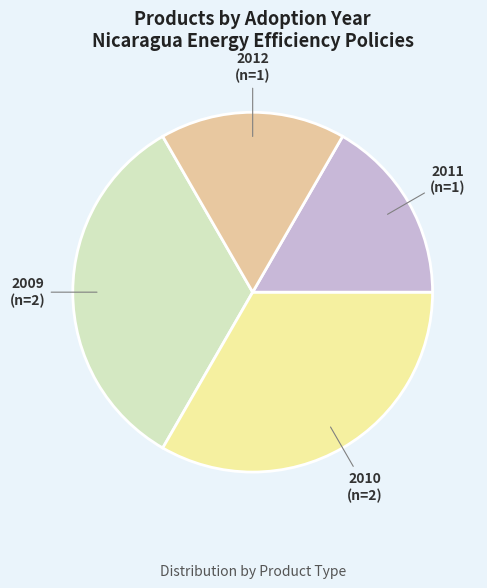

Is there a majority slice in this chart?

No